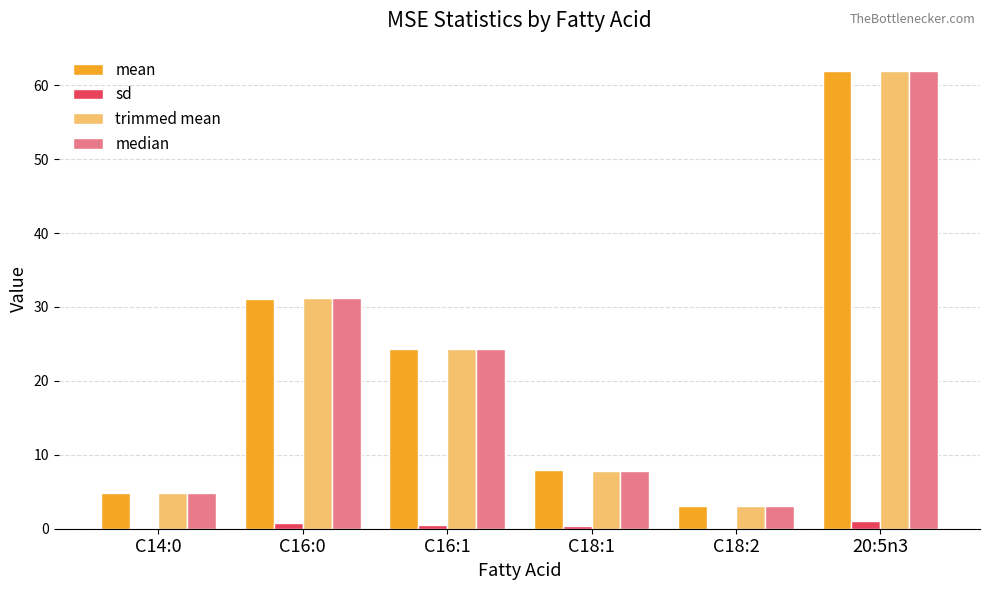

The value of median at C18:2 is 3.1. True or false?

True